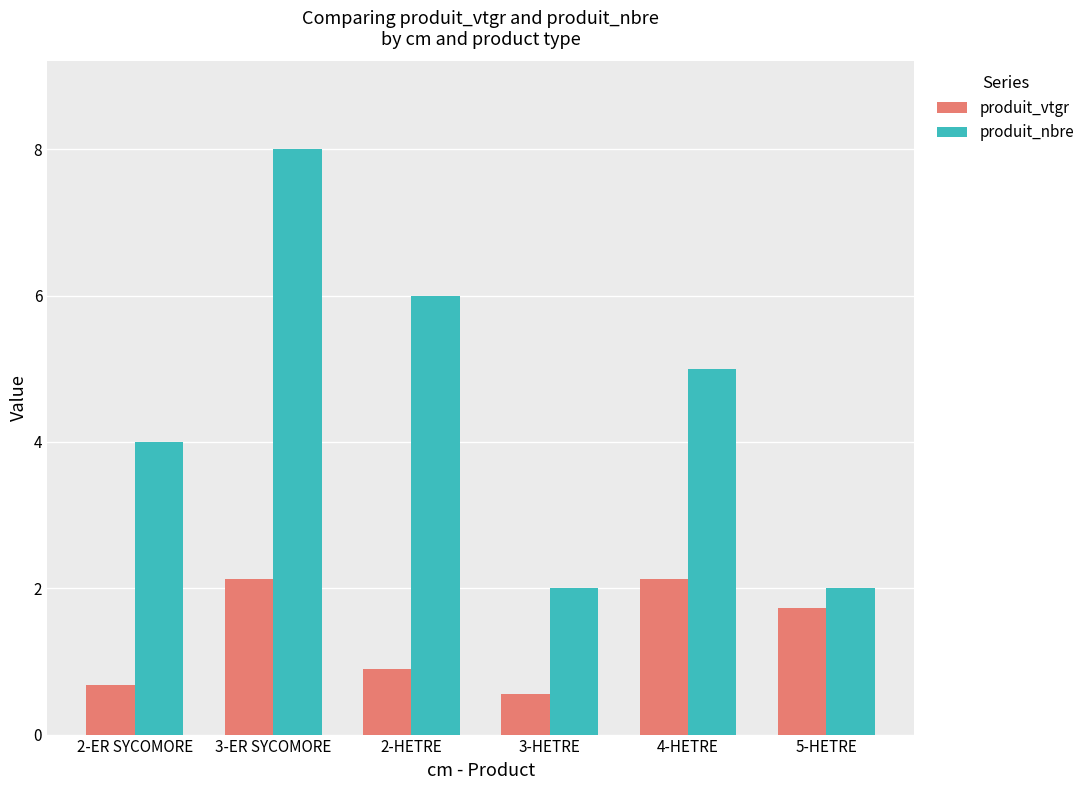

List the series in order of their overall mean, highest first.

produit_nbre, produit_vtgr